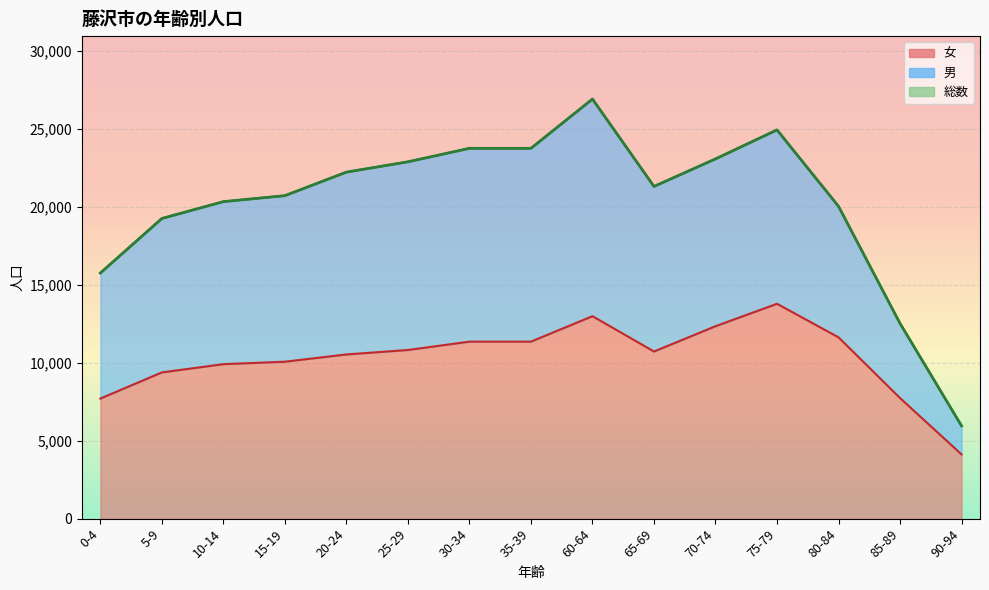

How many lines are shown in the chart?

2